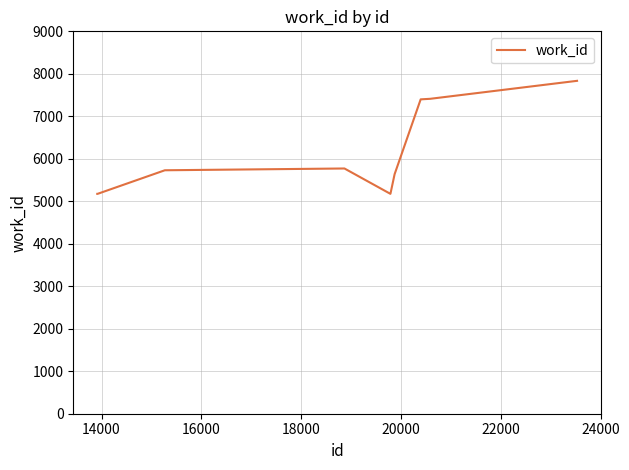

What is the smallest value displayed?

5175